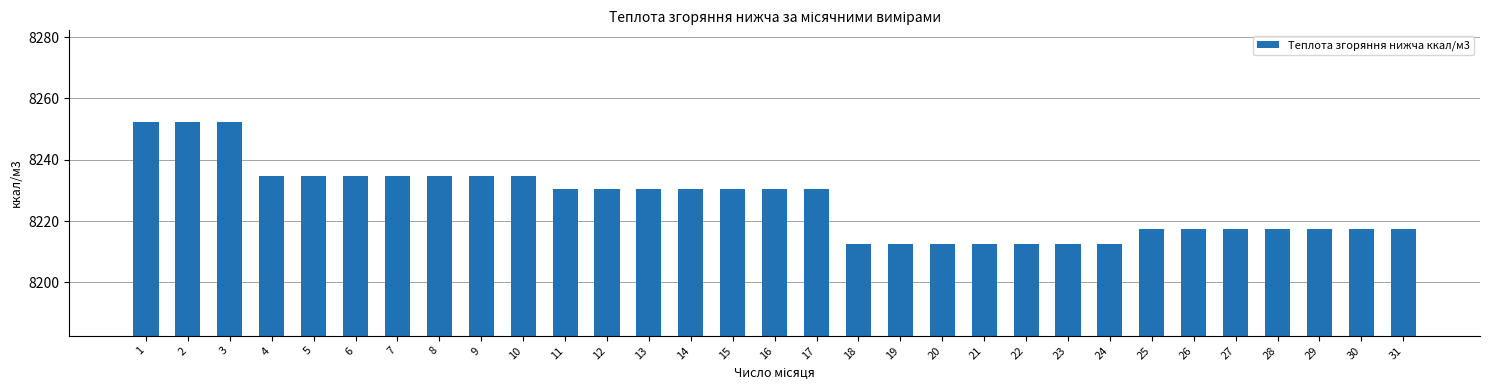

What is the minimum value shown in the chart?

8212.5